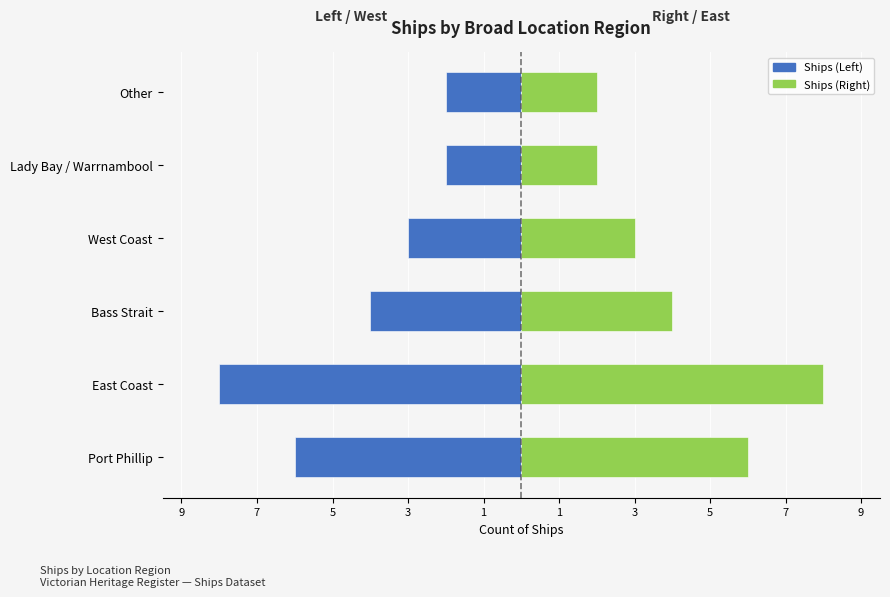

What is the difference between the maximum and minimum values in the Count (Left) series?

6